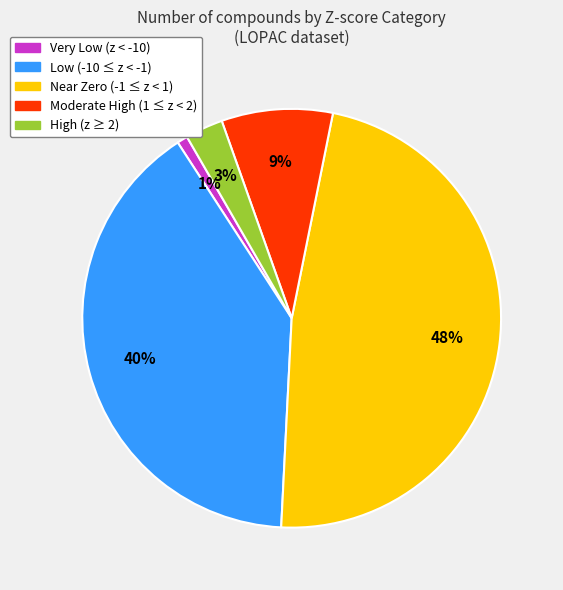

To the nearest percent, what is the average slice percentage?

20%